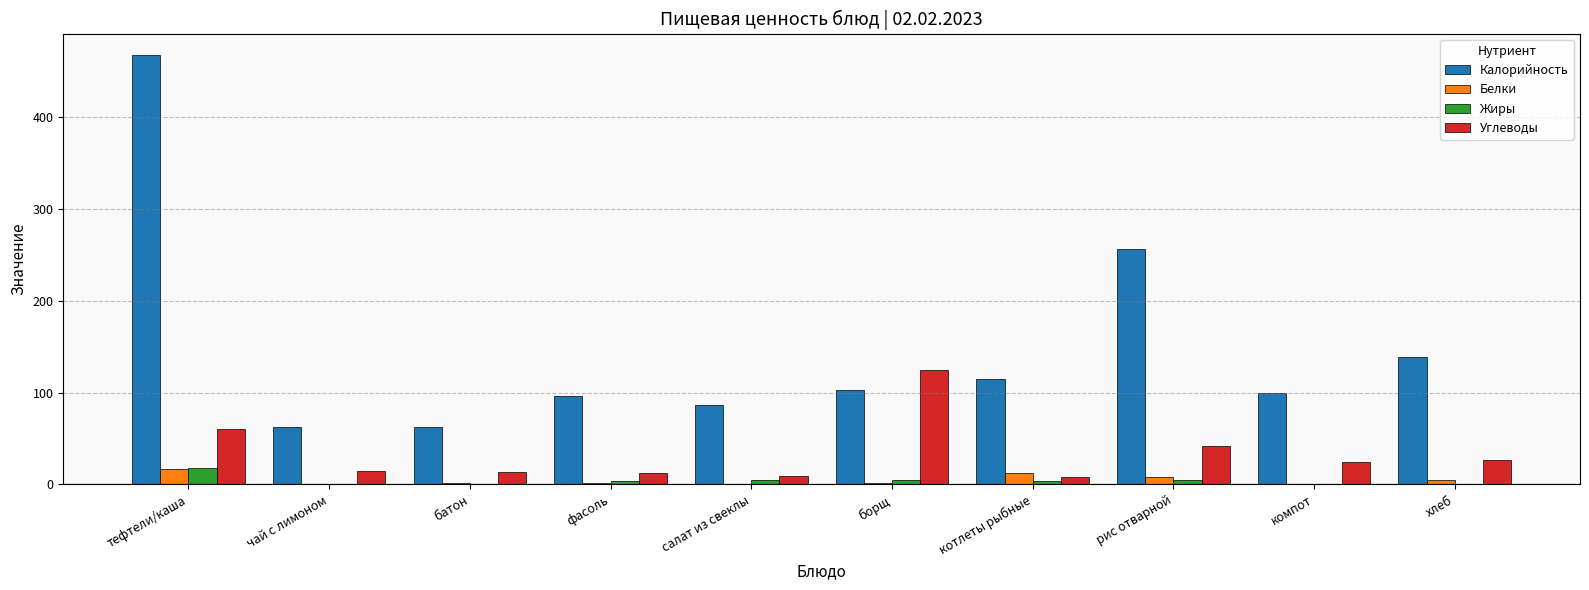

Is the value of Жиры at компот greater than the value of Белки at рис отварной?

No